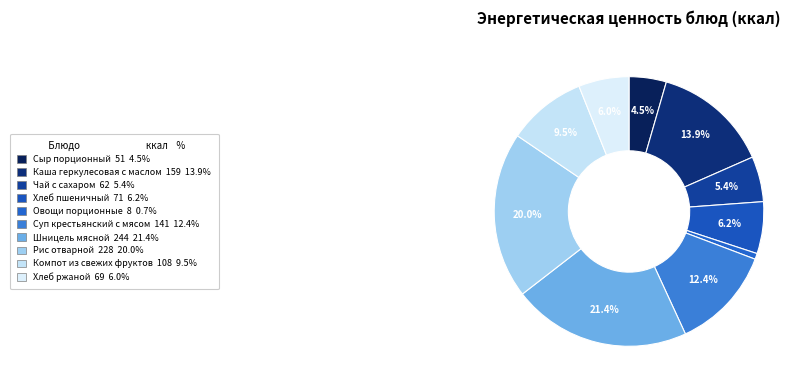

Combined, what portion of the pie is Рис отварной and Хлеб ржаной?

26.0%